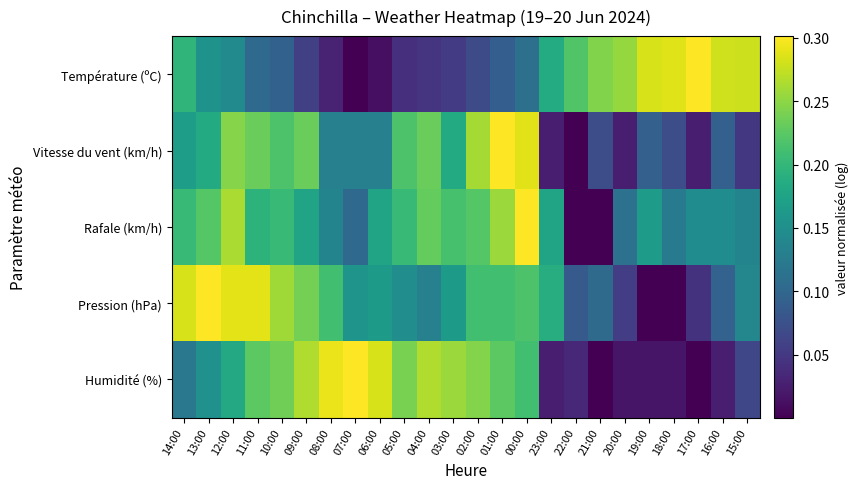

Reading left to right, list all the values displayed in this chart.

Température (ºC): 14:00=0.2	13:00=0.2	12:00=0.1	11:00=0.1	10:00=0.1	09:00=0.1	08:00=0.0	07:00=0.0	06:00=0.0	05:00=0.0	04:00=0.0	03:00=0.1	02:00=0.1	01:00=0.1	00:00=0.1	23:00=0.2	22:00=0.2	21:00=0.2	20:00=0.3	19:00=0.3	18:00=0.3	17:00=0.3	16:00=0.3	15:00=0.3
Vitesse du vent (km/h): 14:00=0.2	13:00=0.2	12:00=0.2	11:00=0.2	10:00=0.2	09:00=0.2	08:00=0.1	07:00=0.1	06:00=0.1	05:00=0.2	04:00=0.2	03:00=0.2	02:00=0.3	01:00=0.3	00:00=0.3	23:00=0.0	22:00=0.0	21:00=0.1	20:00=0.0	19:00=0.1	18:00=0.1	17:00=0.0	16:00=0.1	15:00=0.0
Rafale (km/h): 14:00=0.2	13:00=0.2	12:00=0.3	11:00=0.2	10:00=0.2	09:00=0.2	08:00=0.1	07:00=0.1	06:00=0.2	05:00=0.2	04:00=0.2	03:00=0.2	02:00=0.2	01:00=0.3	00:00=0.3	23:00=0.2	22:00=0.0	21:00=0.0	20:00=0.1	19:00=0.2	18:00=0.1	17:00=0.1	16:00=0.1	15:00=0.1
Pression (hPa): 14:00=0.3	13:00=0.3	12:00=0.3	11:00=0.3	10:00=0.3	09:00=0.2	08:00=0.2	07:00=0.2	06:00=0.2	05:00=0.1	04:00=0.1	03:00=0.2	02:00=0.2	01:00=0.2	00:00=0.2	23:00=0.2	22:00=0.1	21:00=0.1	20:00=0.1	19:00=0.0	18:00=0.0	17:00=0.0	16:00=0.1	15:00=0.1
Humidité (%): 14:00=0.1	13:00=0.2	12:00=0.2	11:00=0.2	10:00=0.2	09:00=0.3	08:00=0.3	07:00=0.3	06:00=0.3	05:00=0.2	04:00=0.3	03:00=0.3	02:00=0.2	01:00=0.2	00:00=0.2	23:00=0.0	22:00=0.0	21:00=0.0	20:00=0.0	19:00=0.0	18:00=0.0	17:00=0.0	16:00=0.0	15:00=0.1